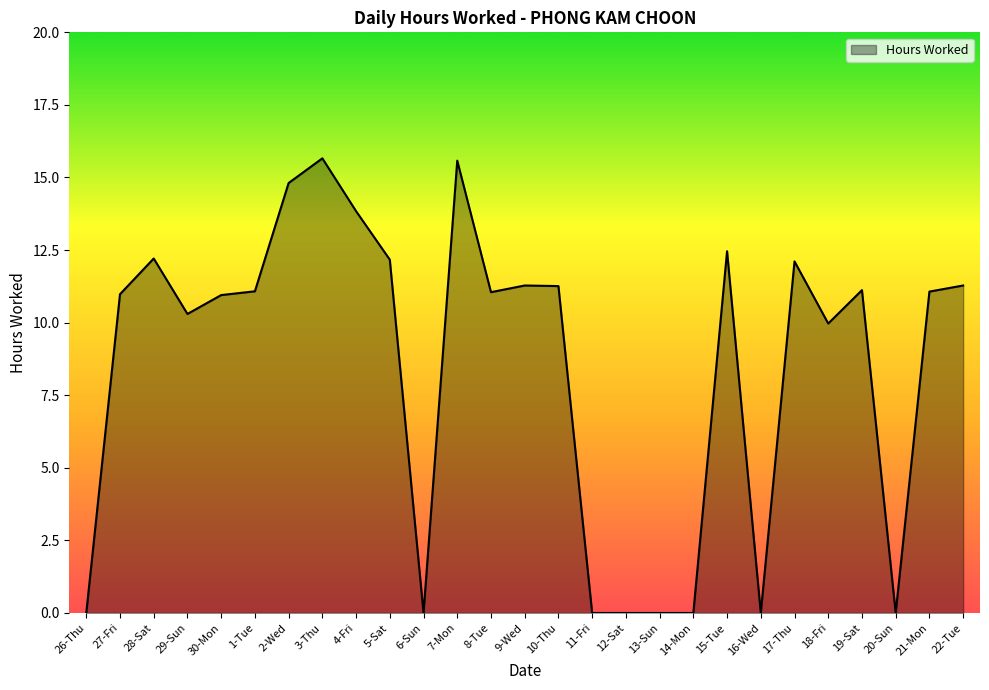

What is the sum of all values?

229.2